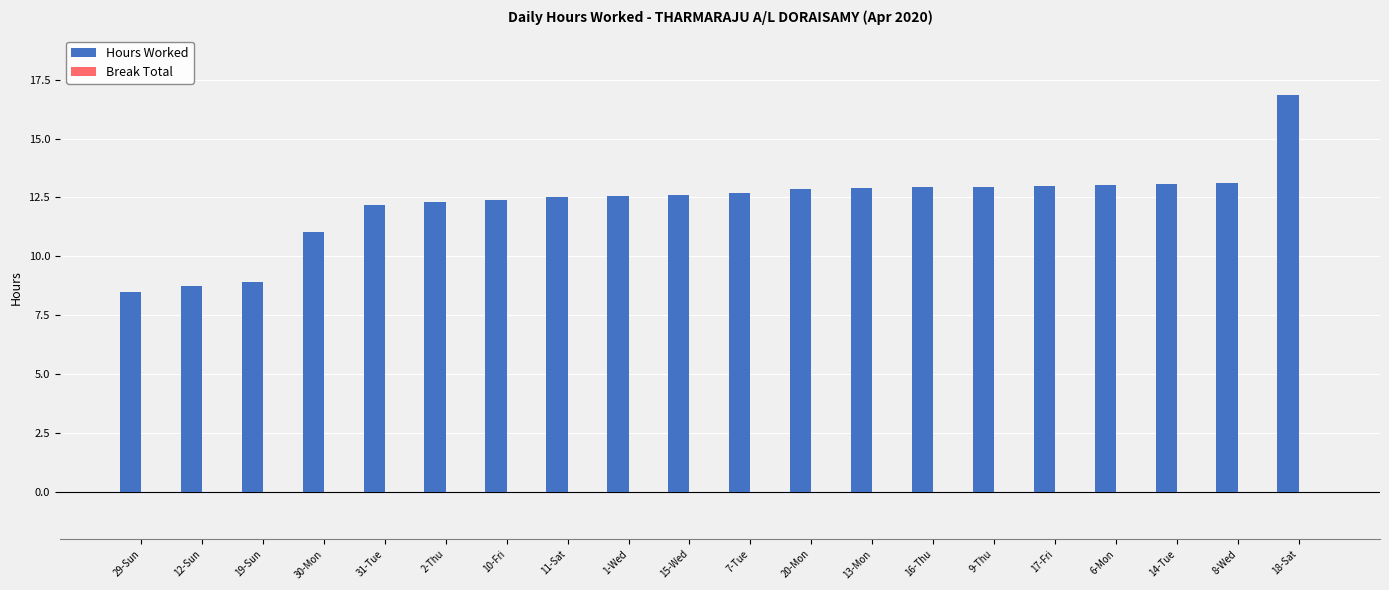

How many series are shown in this chart?

1